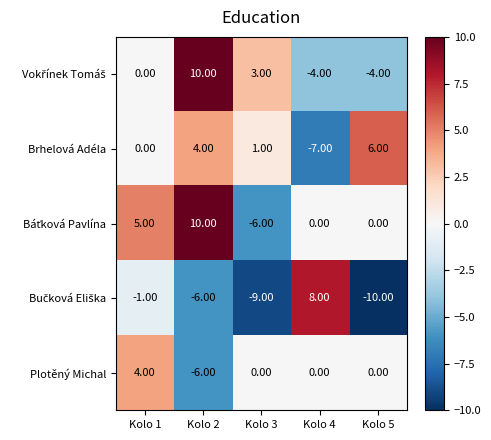

Rank the categories by Brhelová Adéla value from highest to lowest.

Kolo 5, Kolo 2, Kolo 3, Kolo 1, Kolo 4